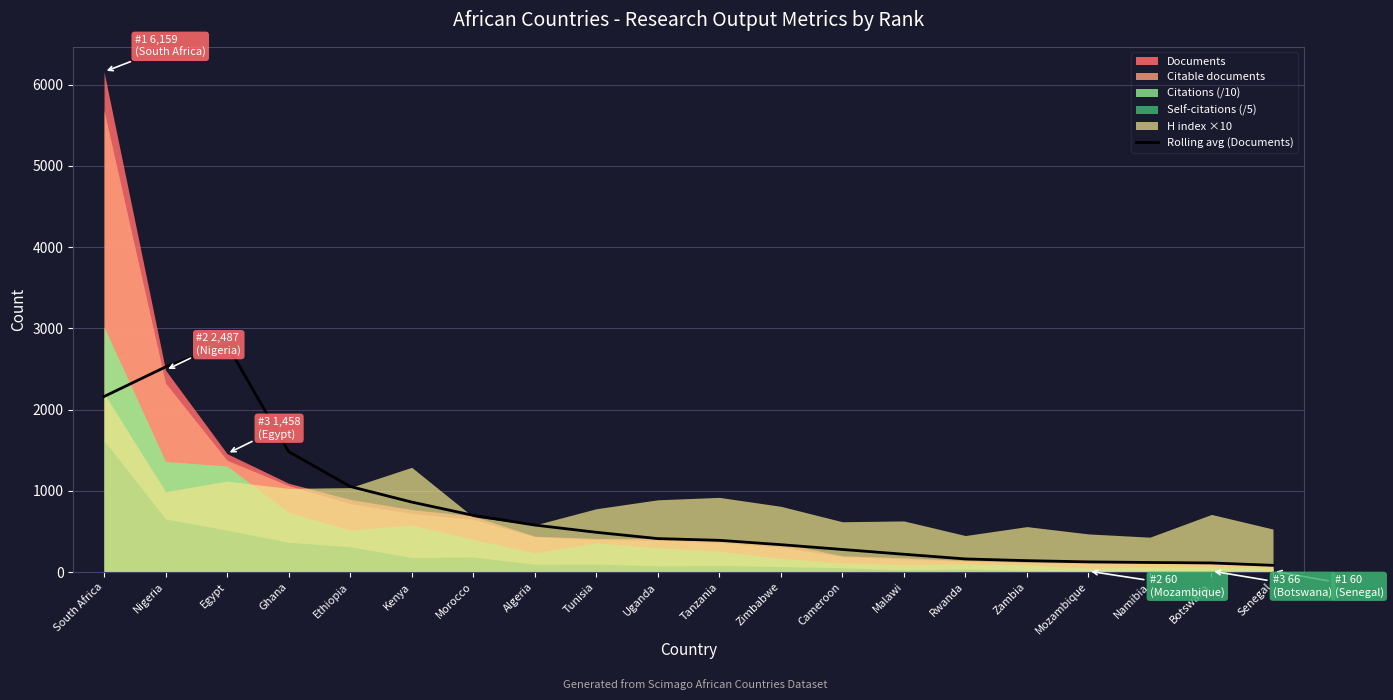

What is the highest value of the Rolling avg (Documents) series?

2799.5